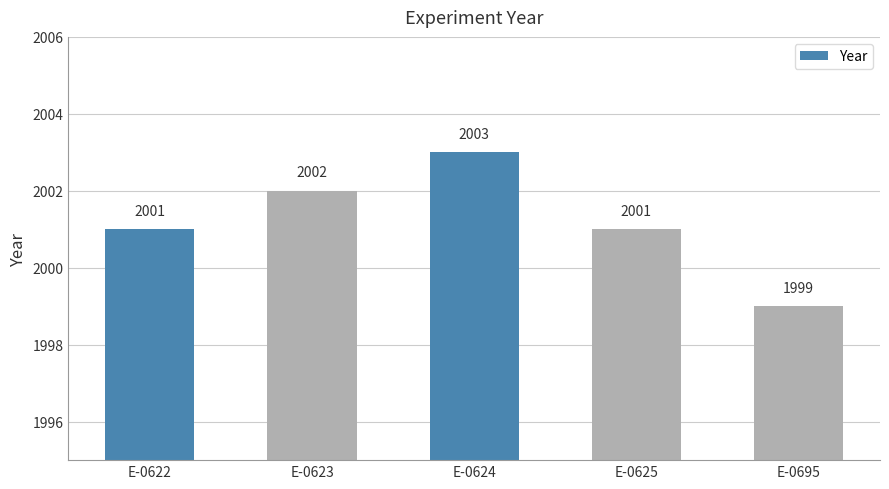

What is the sum of all values?

10006